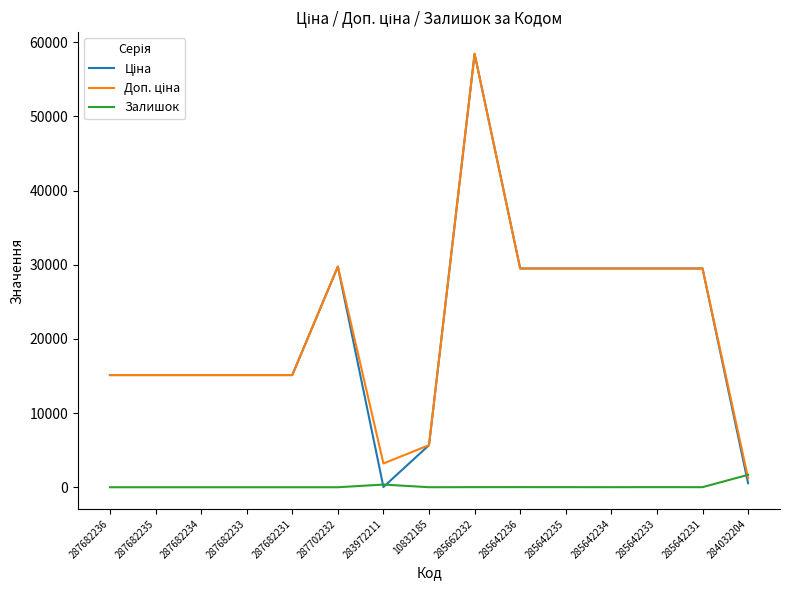

What is the greatest value displayed?

58426.5